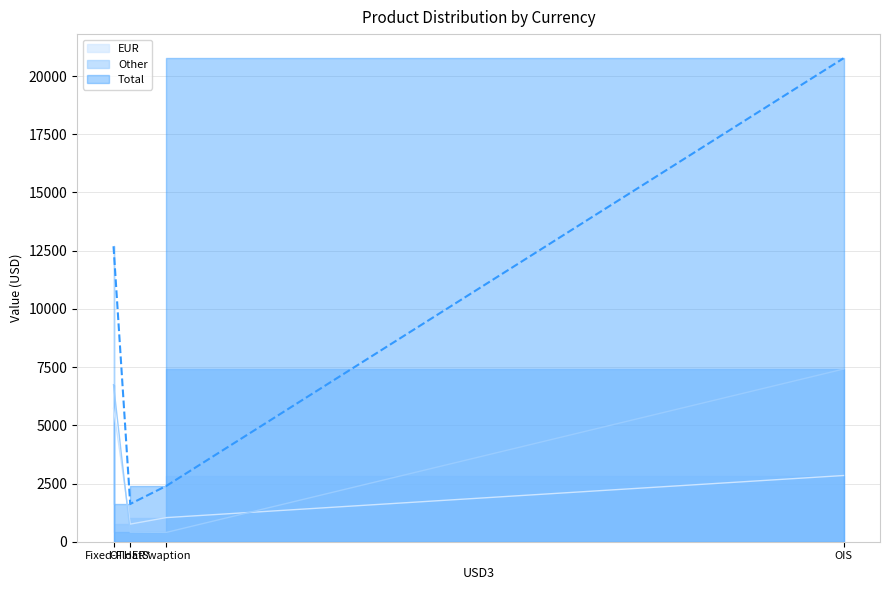

What is the maximum value for Other?

7414